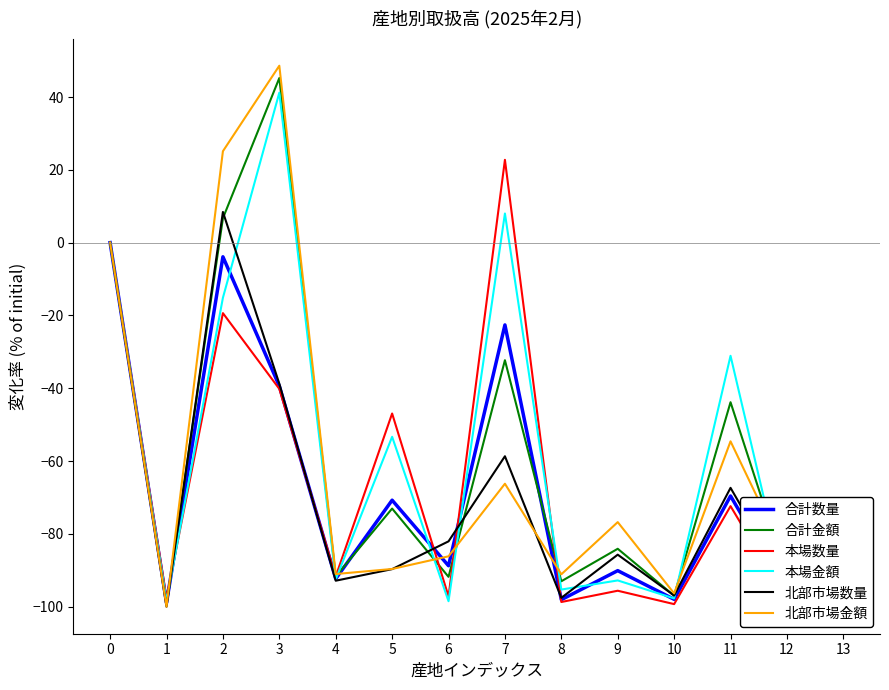

What is the total value across all series at 10?

-585.3